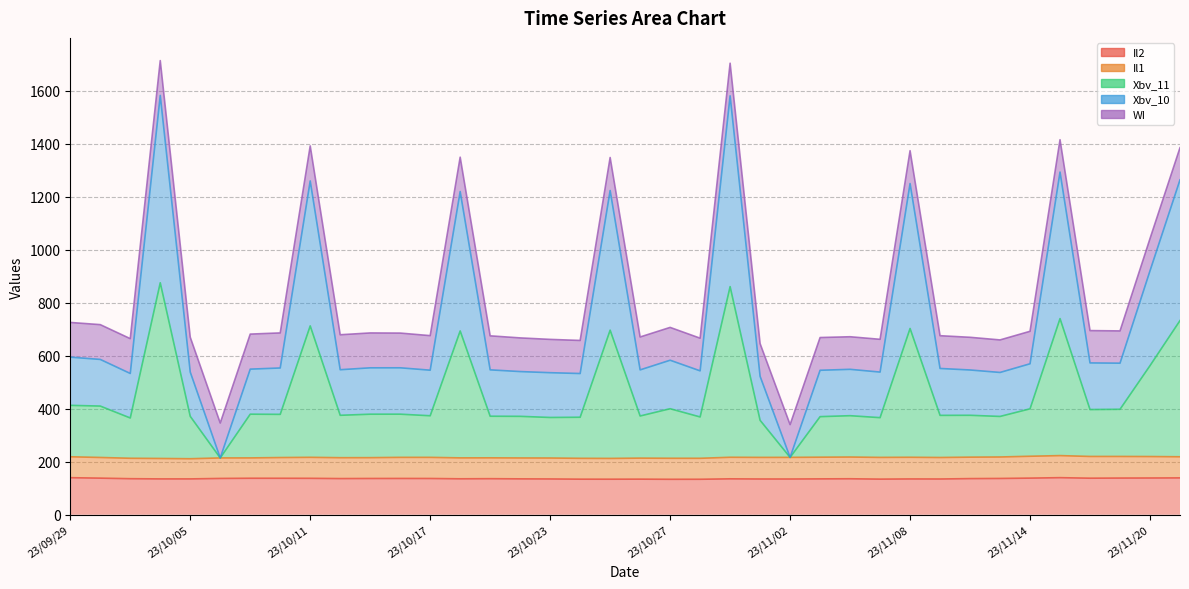

At how many categories does at least one series exceed 1147?

8